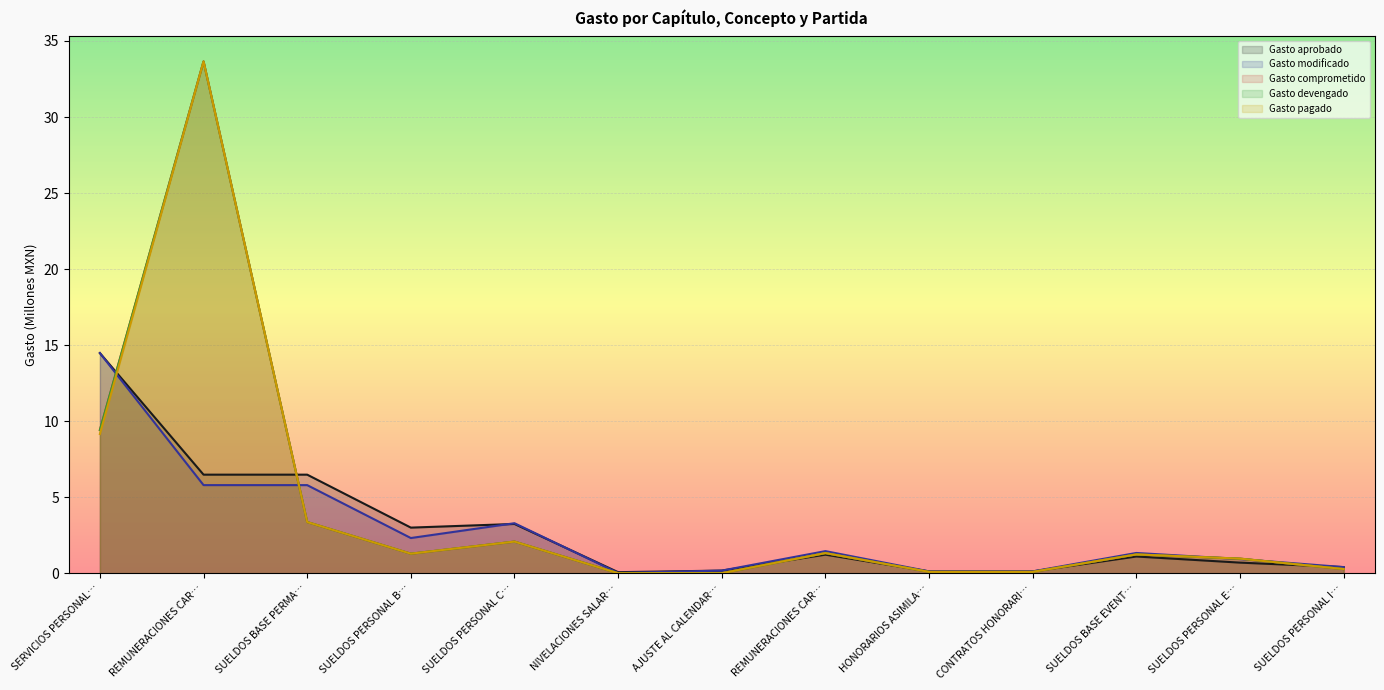

What is the label of the 4th point from the left?

SUELDOS PERSONAL B…